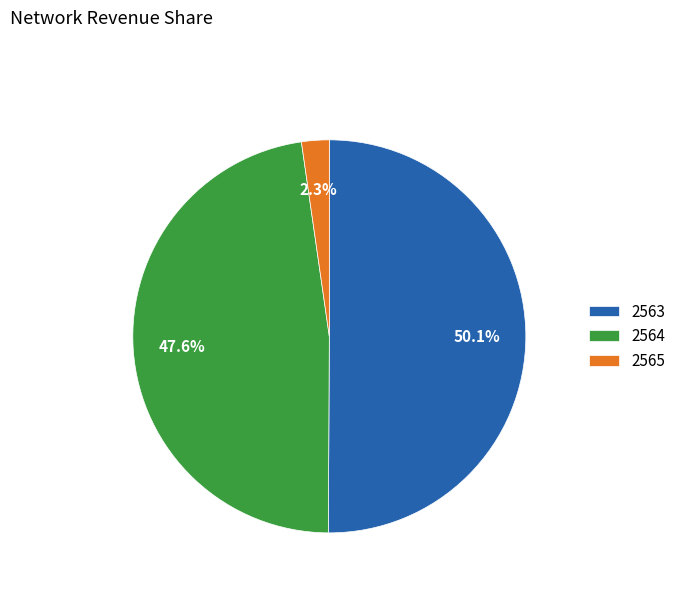

Is 2565 the majority of the pie?

No